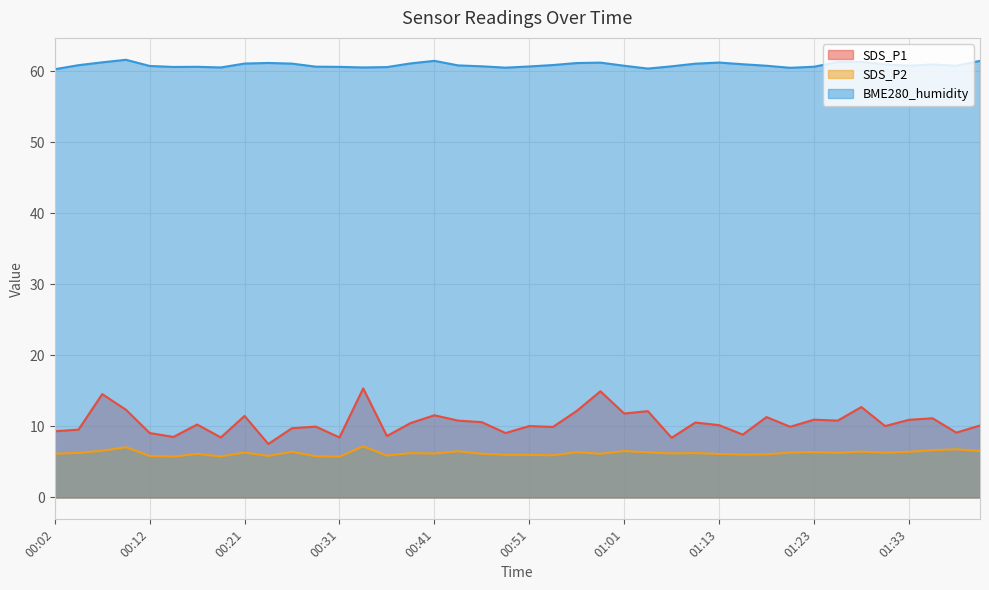

What is the label of the 21st point from the right?

00:48